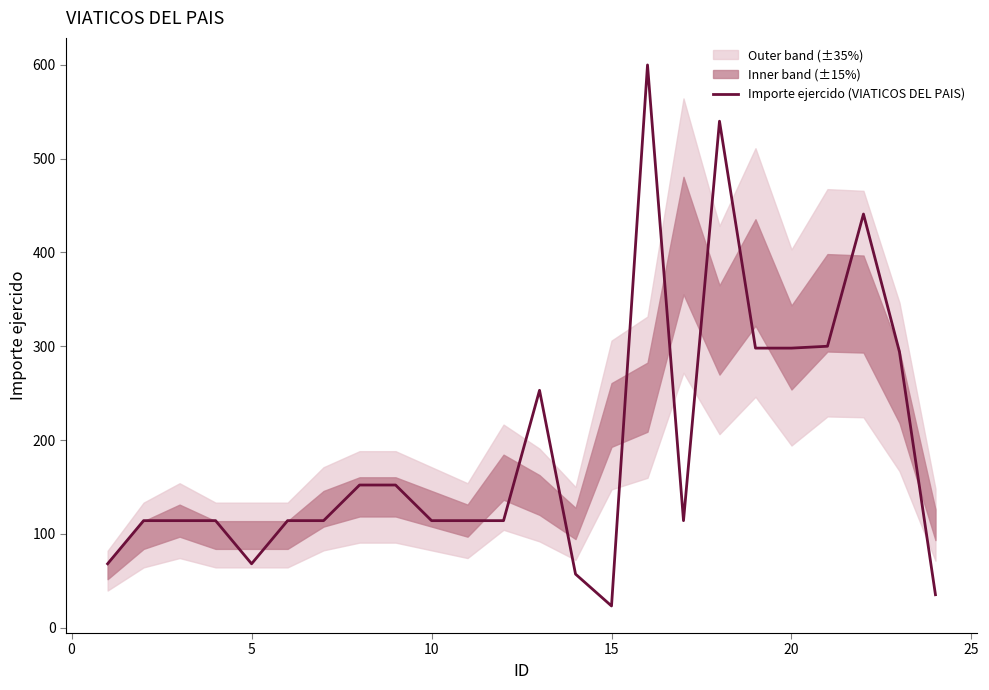

What is the highest value of the Importe ejercido (VIATICOS DEL PAIS) series?

600